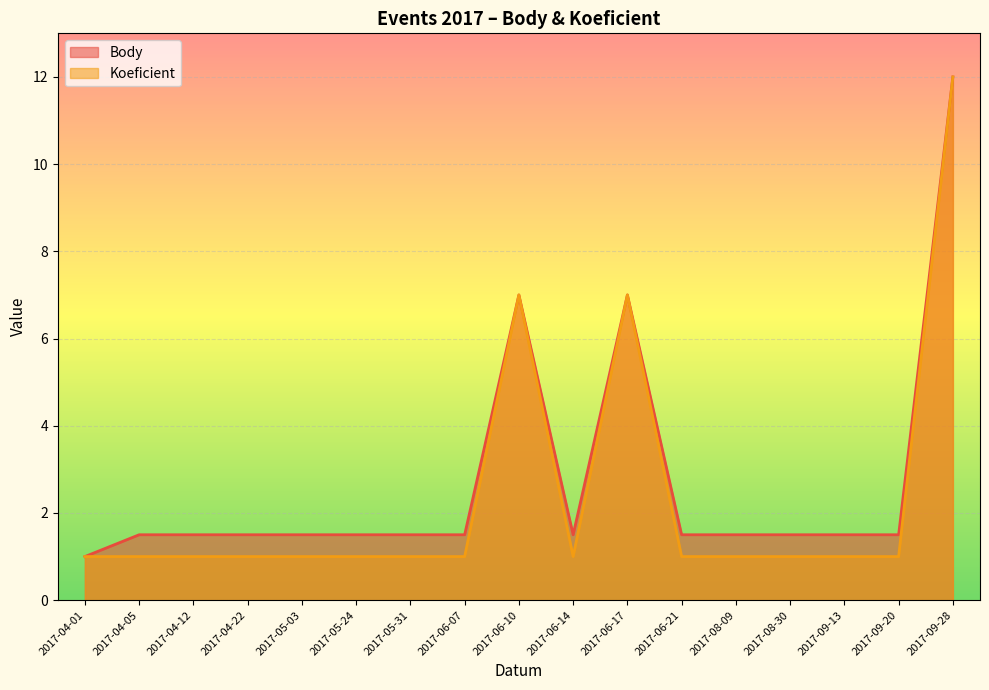

True or false: Koeficient and Body cross at least once.

False